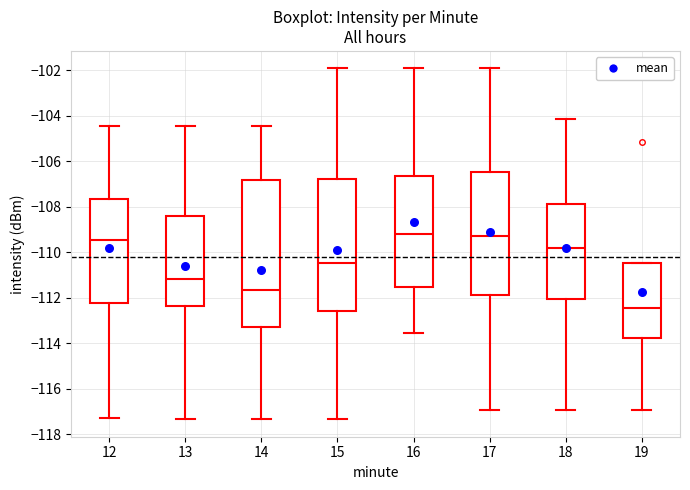

Reading left to right, transcribe this box plot: for each box, give where its median line is, the range the box spans, and where its two whiskers end, as read against the y-axis. The values are not printed on the chart, so give them approximately, as read against the axis.

12: median -109.4, box -112.2 to -107.6, whiskers -117.2 to -104.4
13: median -111.2, box -112.4 to -108.4, whiskers -117.4 to -104.4
14: median -111.6, box -113.4 to -106.8, whiskers -117.4 to -104.4
15: median -110.4, box -112.6 to -106.8, whiskers -117.4 to -102.0
16: median -109.2, box -111.6 to -106.6, whiskers -113.6 to -102.0
17: median -109.2, box -111.8 to -106.4, whiskers -117.0 to -102.0
18: median -109.8, box -112.0 to -107.8, whiskers -117.0 to -104.2
19: median -112.4, box -113.8 to -110.4, whiskers -117.0 to -110.4